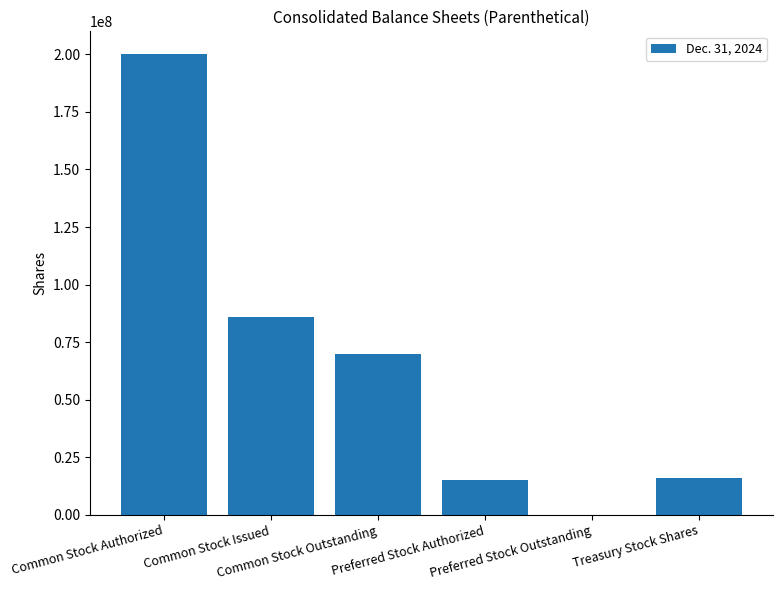

What is the maximum value shown in the chart?

200000000